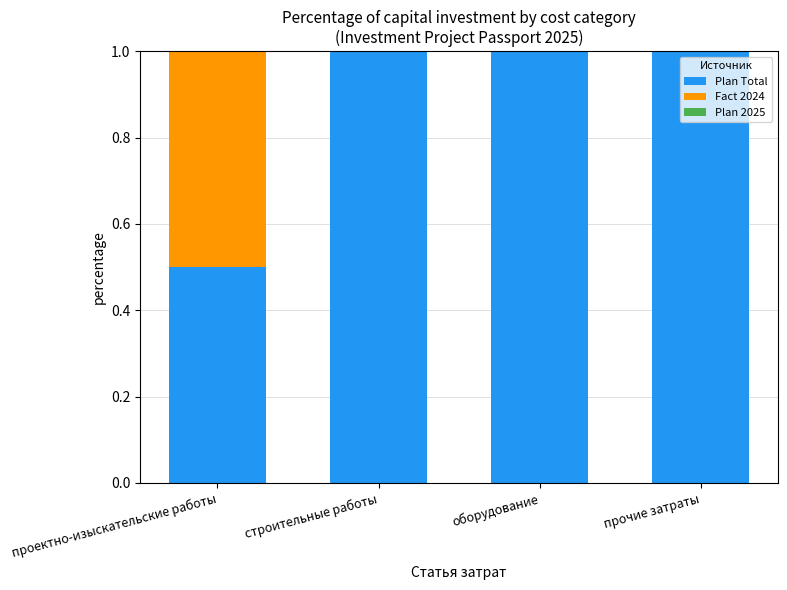

Reading right to left, transcribe the values for Plan Total.

прочие затраты=1.0	оборудование=1.0	строительные работы=1.0	проектно-изыскательские работы=0.5